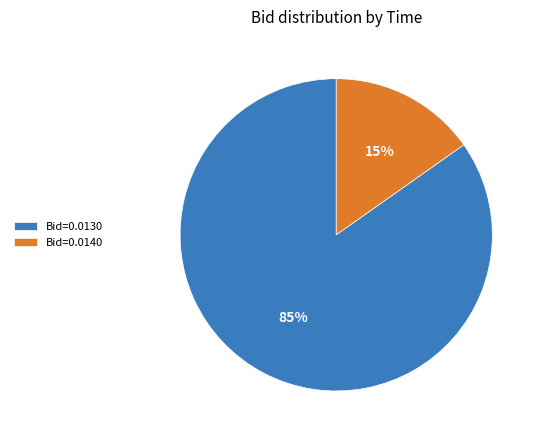

Which slice is the smallest?

Bid=0.0140